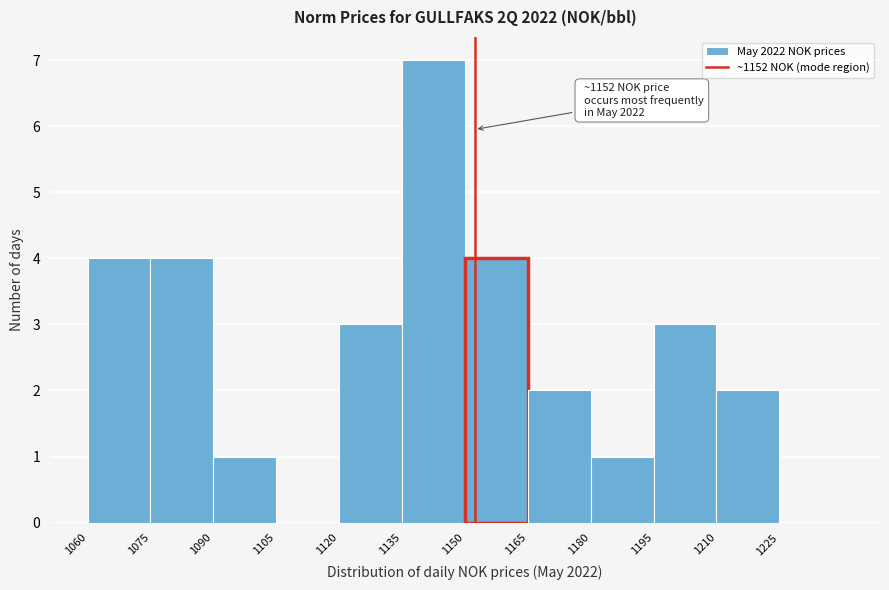

Over which range of the x-axis is the bar tallest?

1135 to 1150